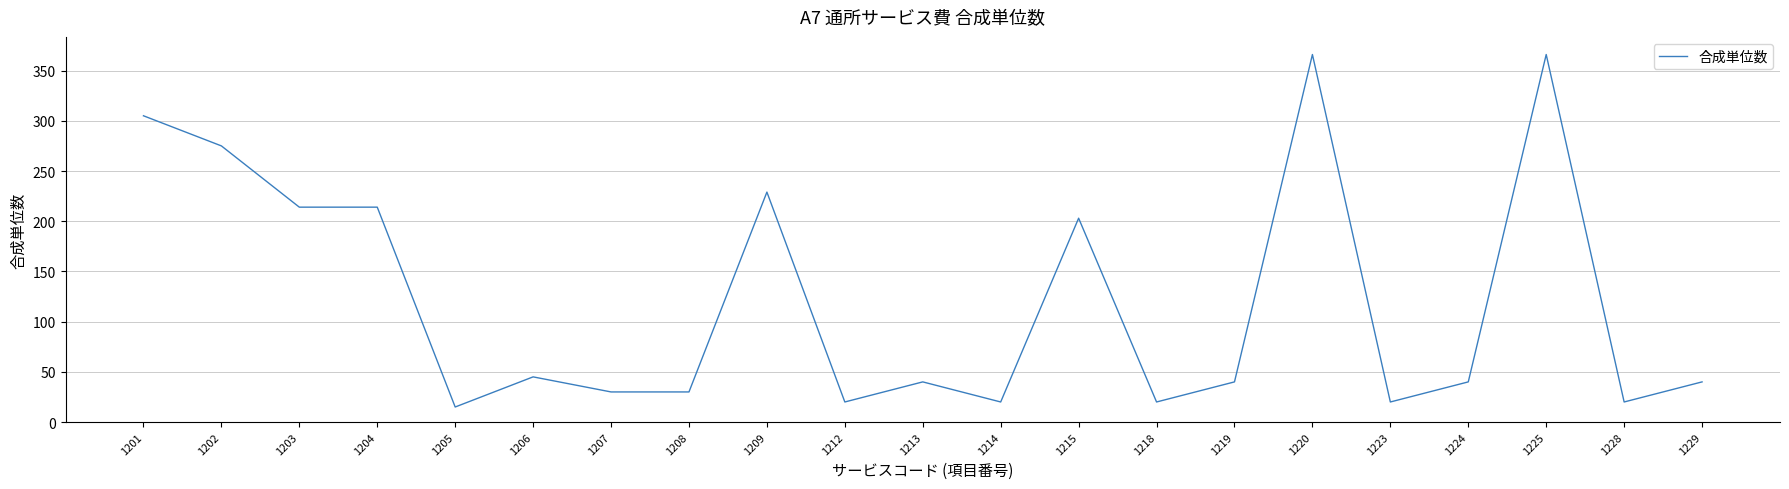

What value does the data have at 1218?

20